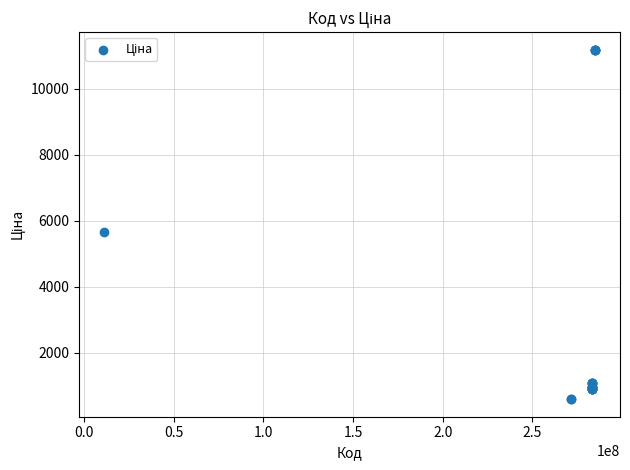

What Y value in the scatter plot is closest to 5889?

5673.8